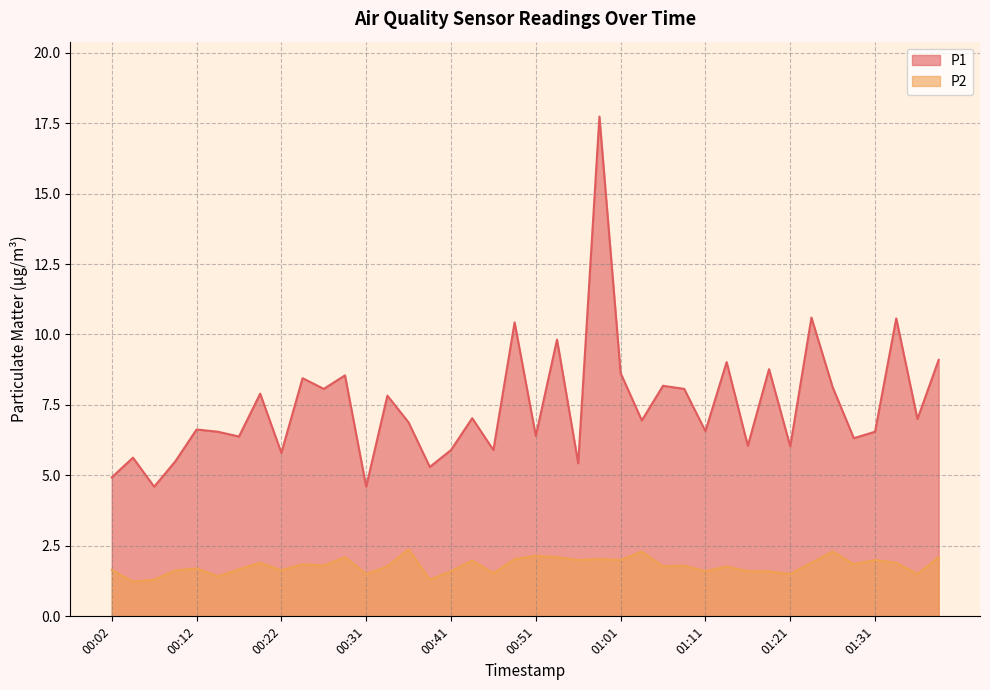

Between 00:29 and 00:34, which is larger?

00:29